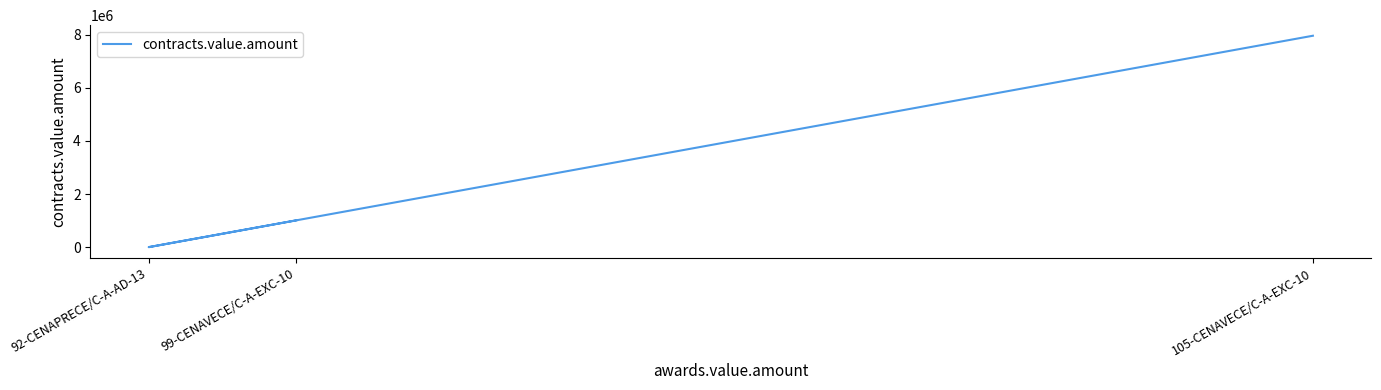

Which category has the highest value across all series?

105-CENAVECE/C-A-EXC-10